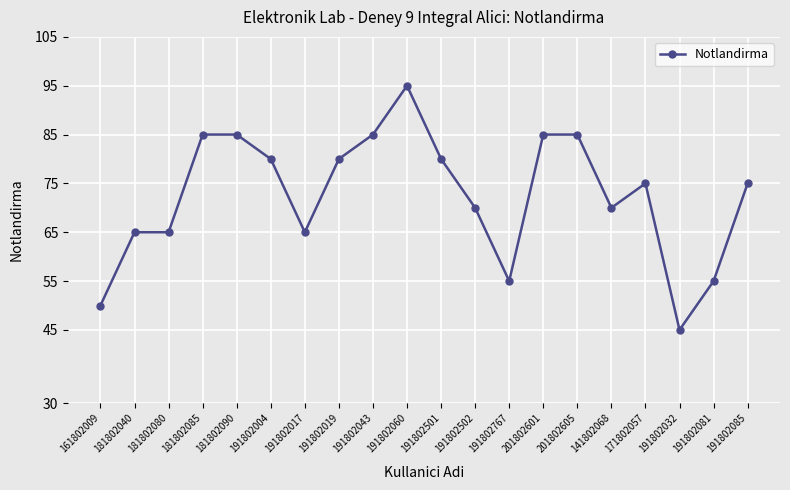

What is the maximum value shown in the chart?

95